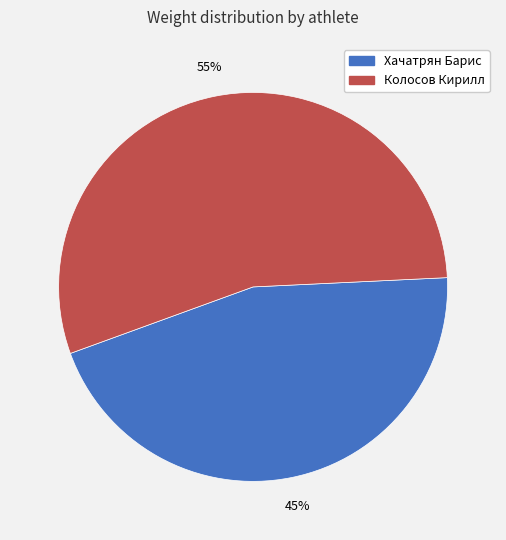

Combined, do Колосов Кирилл and Хачатрян Барис account for over 50%?

Yes